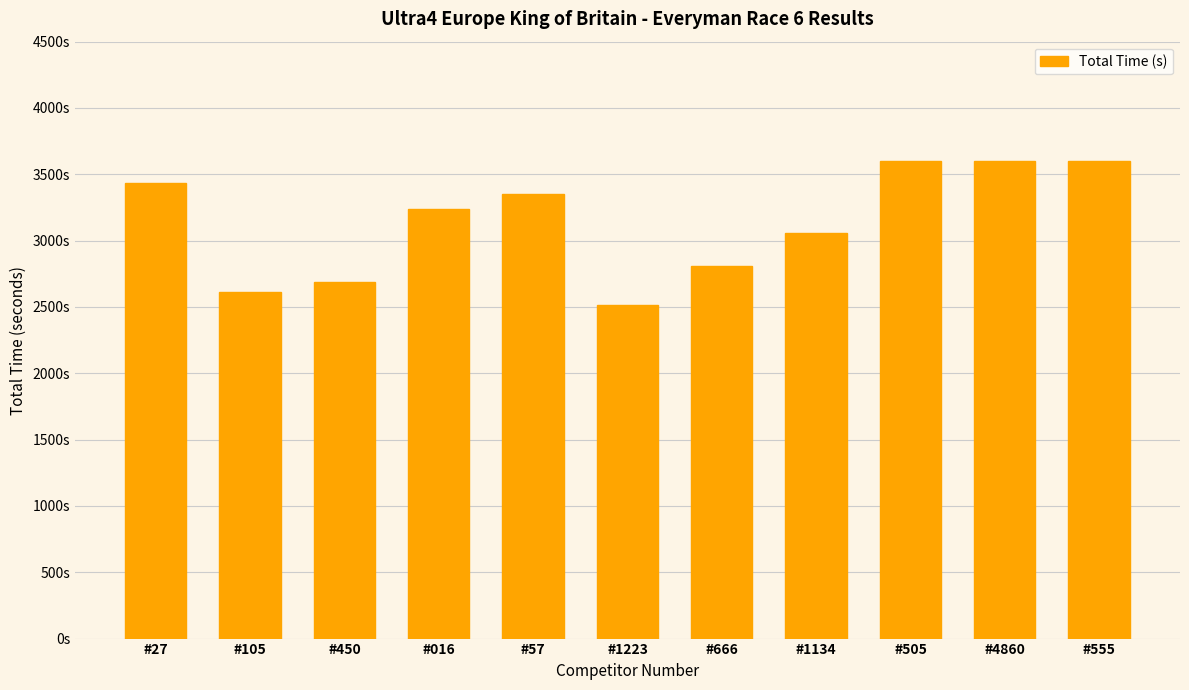

Reading left to right, list all the values displayed in this chart.

#27=3437.7	#105=2613.4	#450=2684.9	#016=3236.9	#57=3350.8	#1223=2517.8	#666=2811.6	#1134=3058.3	#505=3600.0	#4860=3600.0	#555=3600.0